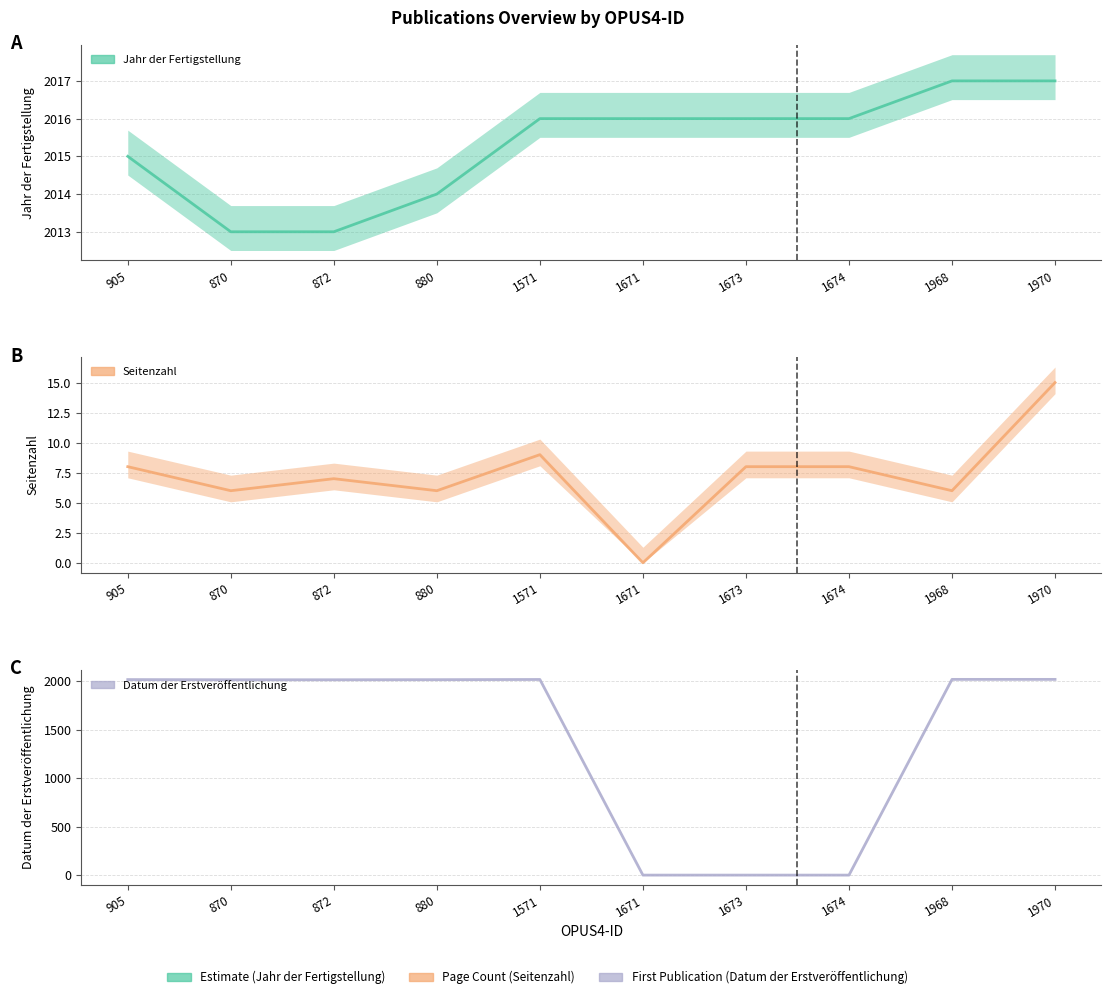

What is the difference between the highest and lowest values at 1671?

2016